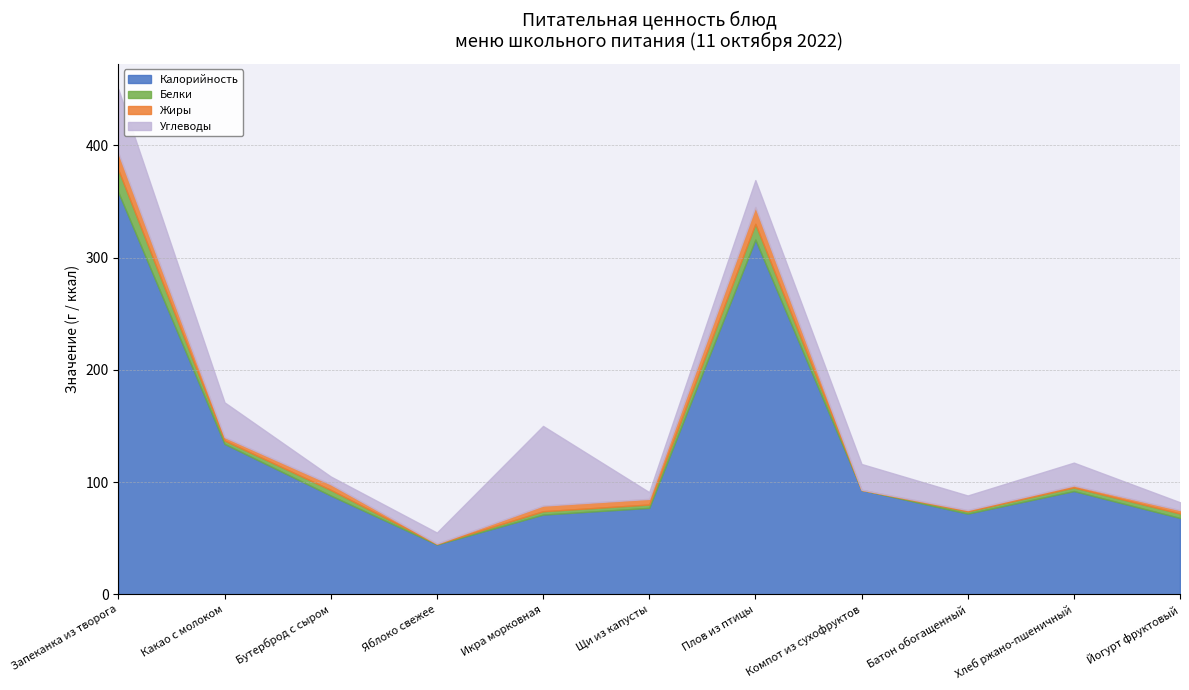

What is the label of the 7th point from the right?

Икра морковная